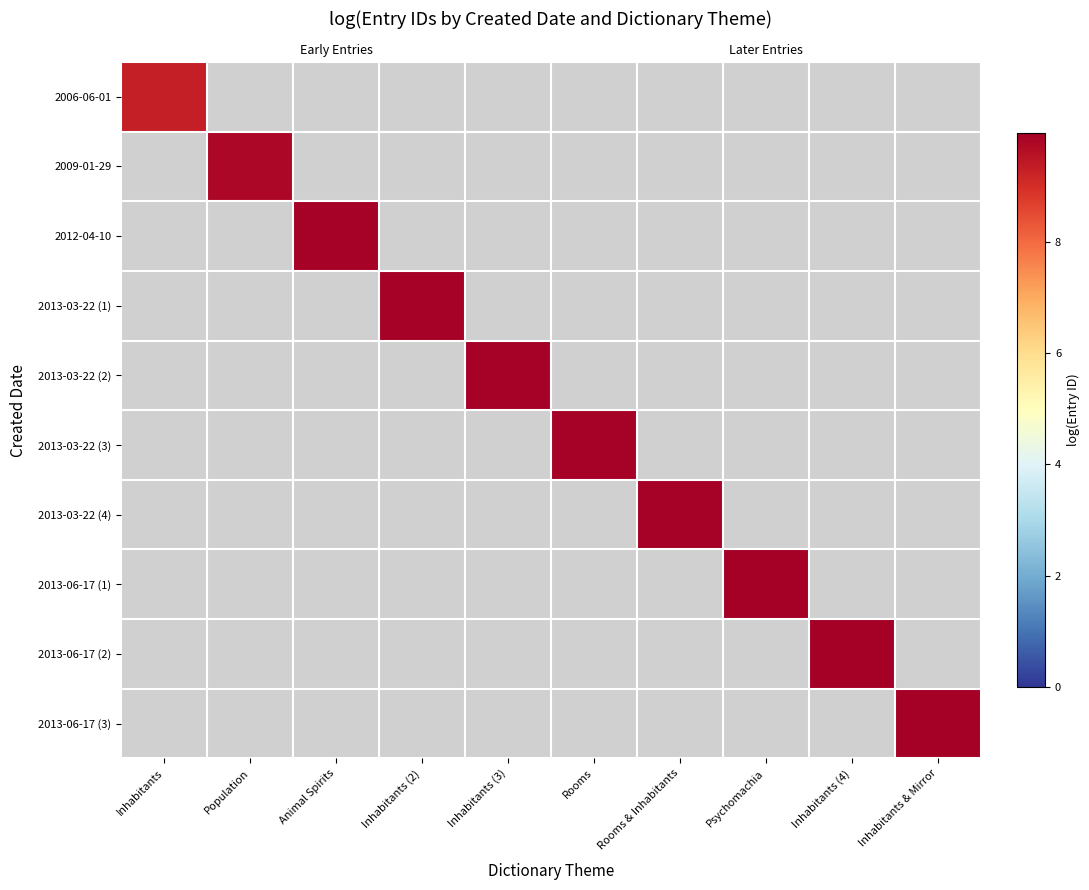

Between Inhabitants & Mirror and Rooms, which is larger?

Rooms